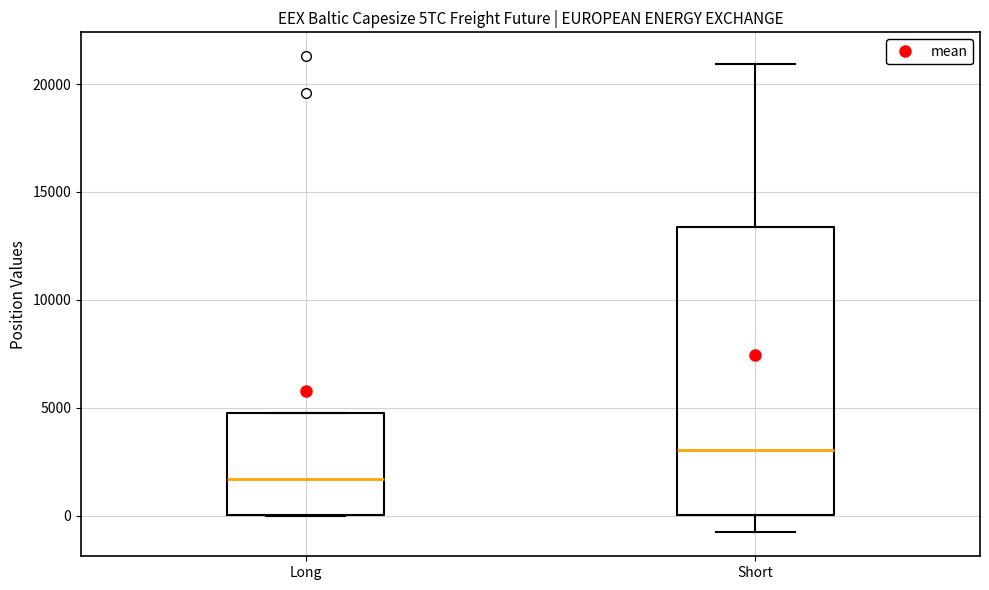

Which box is the tallest, from its lower edge to its upper edge?

Short